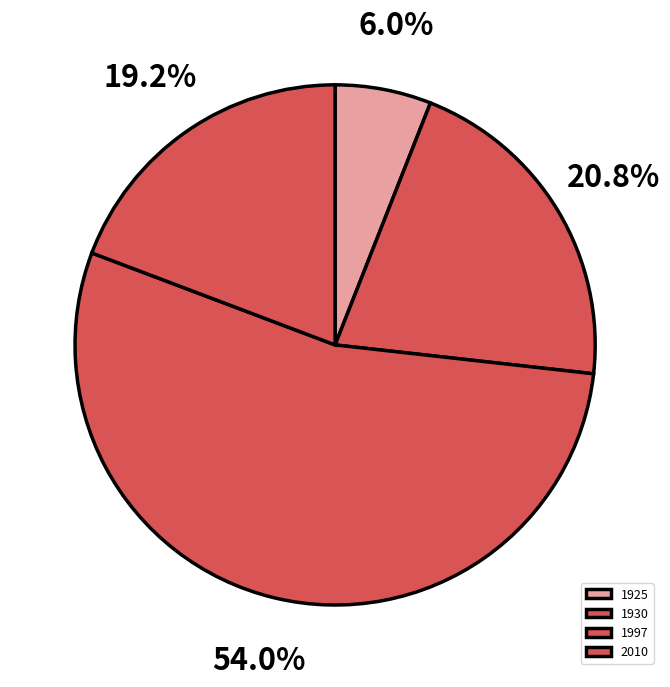

What percentage is the 1925 slice, to the nearest percent?

6%